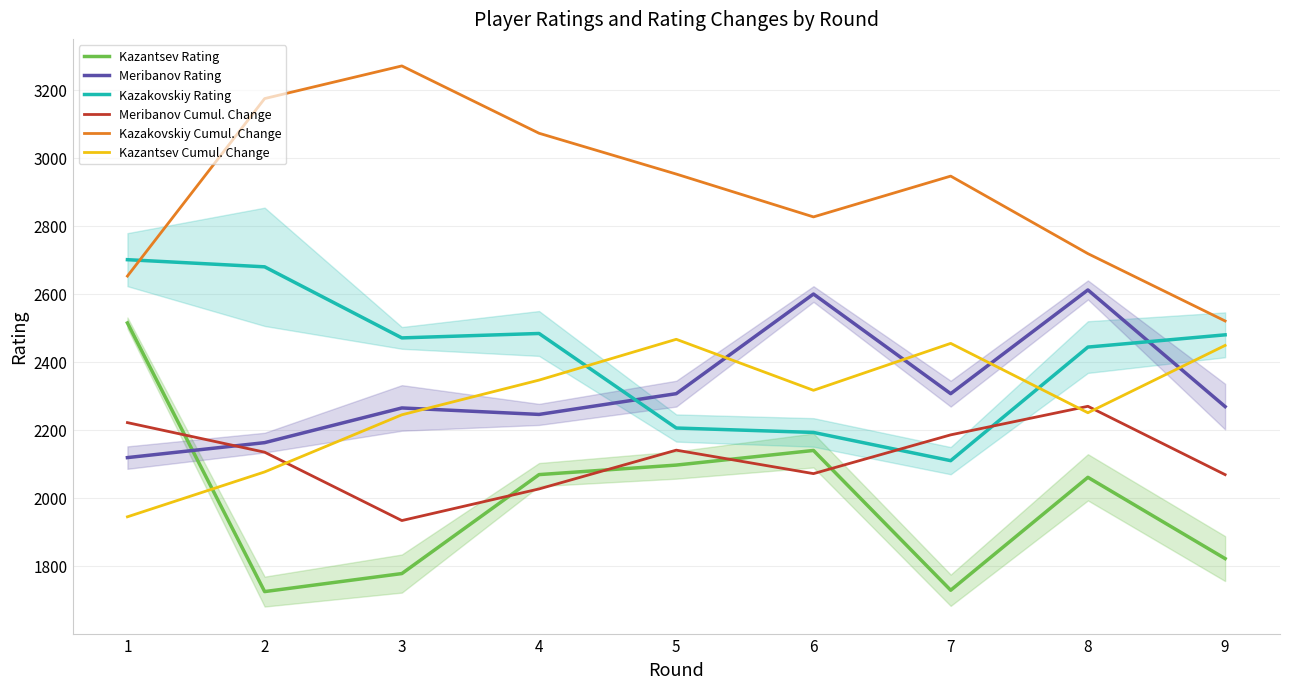

What is the greatest value displayed?

3269.8